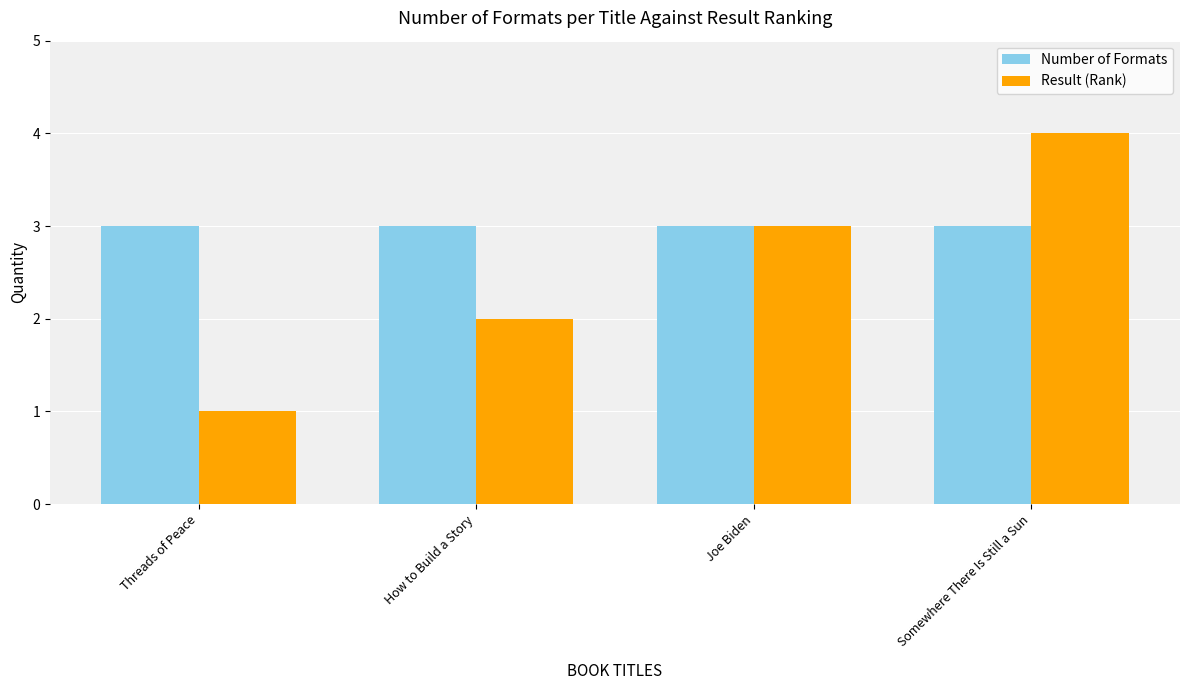

Which series has the largest total across all categories?

Number of Formats